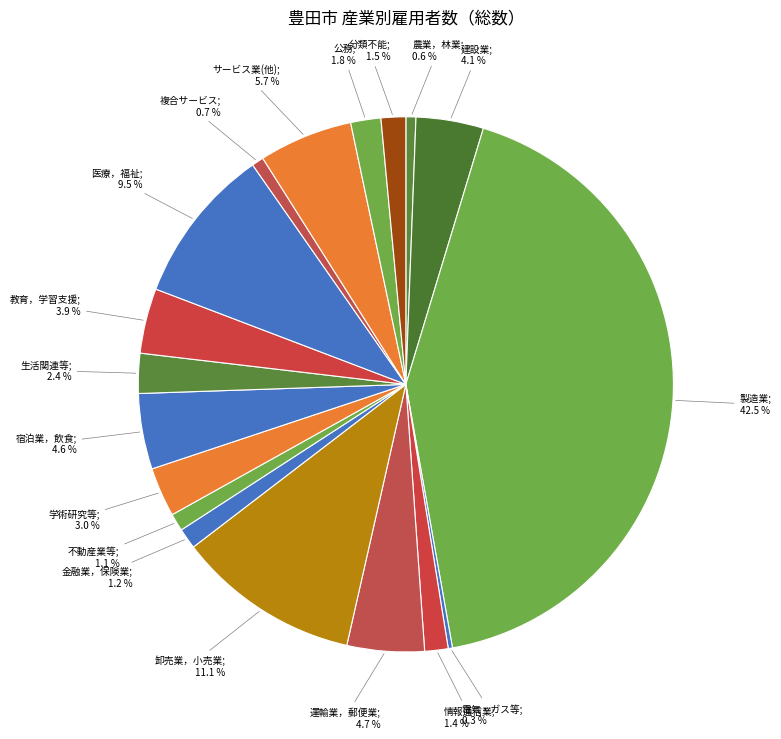

How many slices are in this pie chart?

18